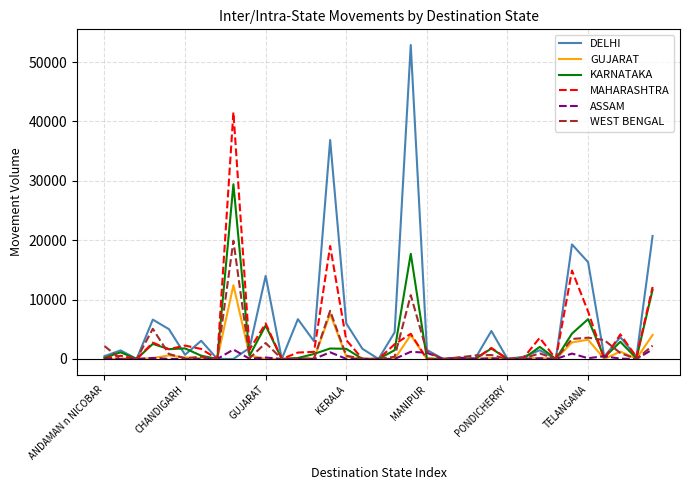

True or false: DELHI and KARNATAKA cross at least once.

True